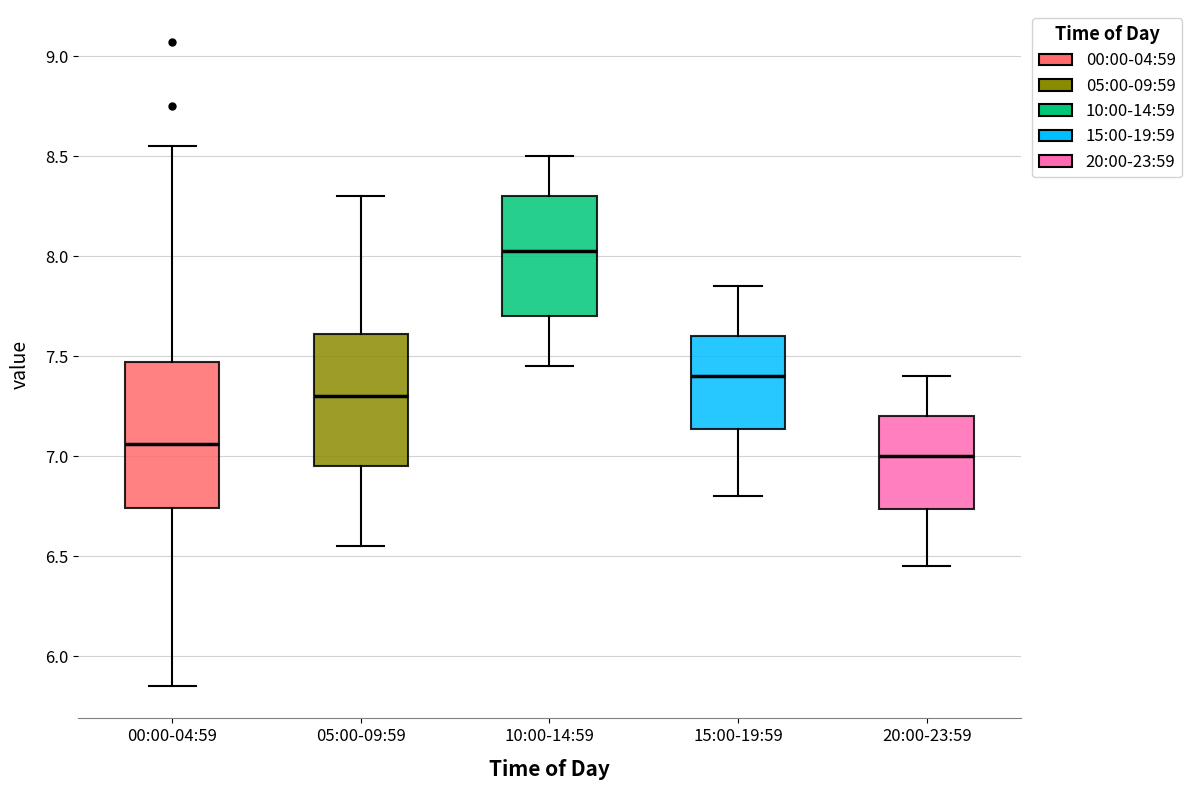

Reading left to right, read every box against the y-axis: the position of its median line, the range the box covers, and the ends of its whiskers. The values are not printed on the chart, so give them approximately, as read against the axis.

00:00-04:59: median 7.05, box 6.75 to 7.45, whiskers 5.85 to 8.55
05:00-09:59: median 7.30, box 6.95 to 7.60, whiskers 6.55 to 8.30
10:00-14:59: median 8.05, box 7.70 to 8.30, whiskers 7.45 to 8.50
15:00-19:59: median 7.40, box 7.15 to 7.60, whiskers 6.80 to 7.85
20:00-23:59: median 7.00, box 6.75 to 7.20, whiskers 6.45 to 7.40